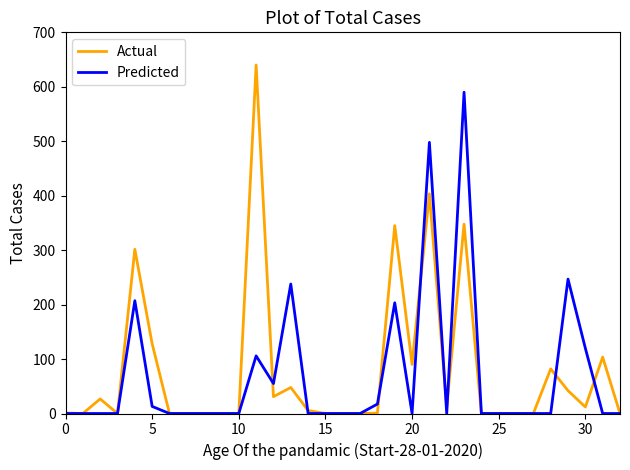

Rank the series by their maximum value, from highest to lowest.

Actual, Predicted